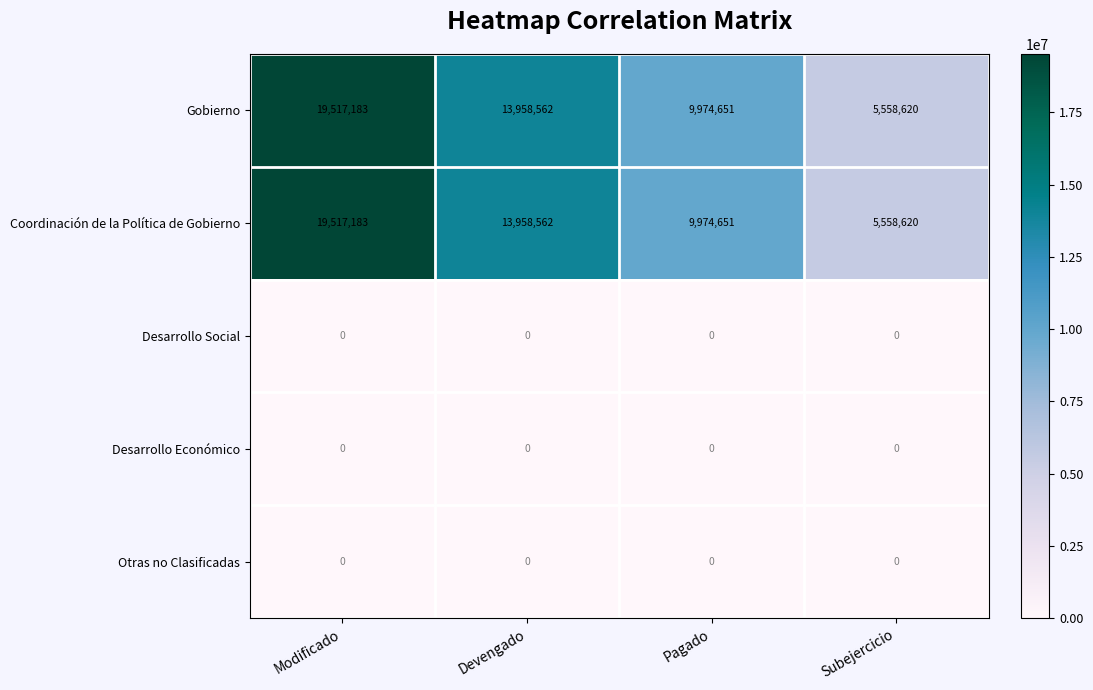

Is the value of Otras no Clasificadas at Modificado greater than the value of Coordinación de la Política de Gobierno at Modificado?

No